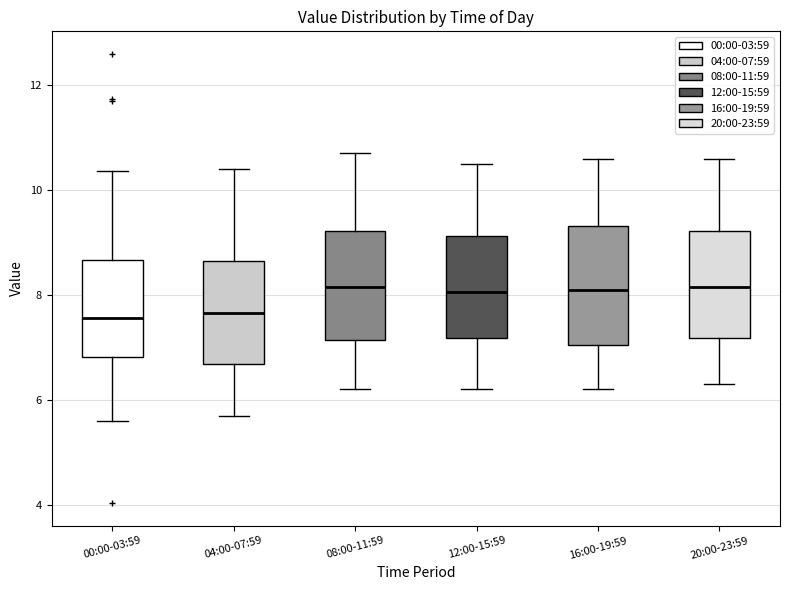

Reading left to right, read every box against the y-axis: the position of its median line, the range the box covers, and the ends of its whiskers. The values are not printed on the chart, so give them approximately, as read against the axis.

00:00-03:59: median 7.6, box 6.8 to 8.6, whiskers 5.6 to 10.4
04:00-07:59: median 7.6, box 6.6 to 8.6, whiskers 5.8 to 10.4
08:00-11:59: median 8.2, box 7.2 to 9.2, whiskers 6.2 to 10.8
12:00-15:59: median 8.0, box 7.2 to 9.2, whiskers 6.2 to 10.6
16:00-19:59: median 8.2, box 7.0 to 9.4, whiskers 6.2 to 10.6
20:00-23:59: median 8.2, box 7.2 to 9.2, whiskers 6.4 to 10.6